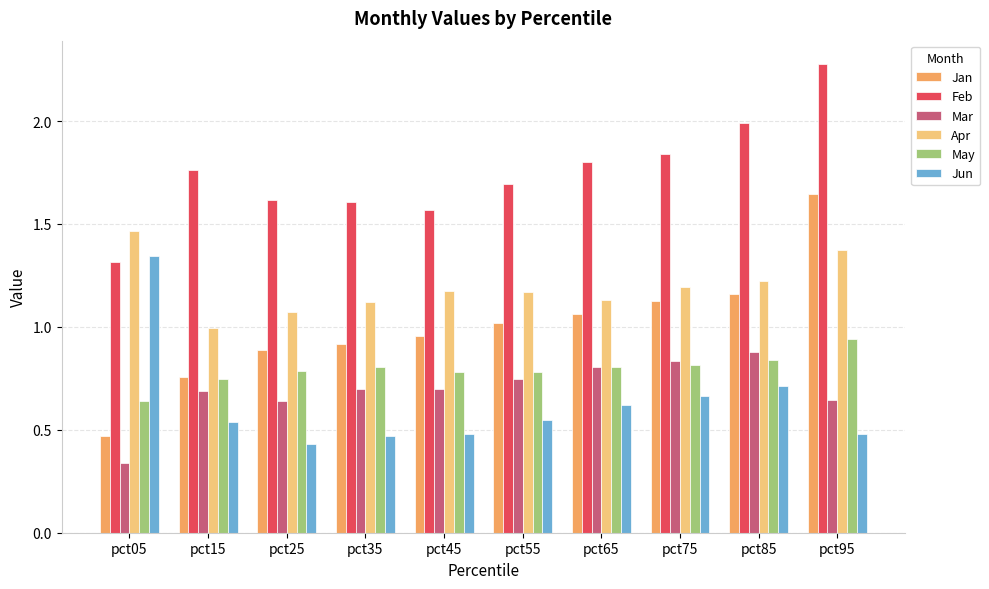

Where is Feb nearest to the value 1?

pct05